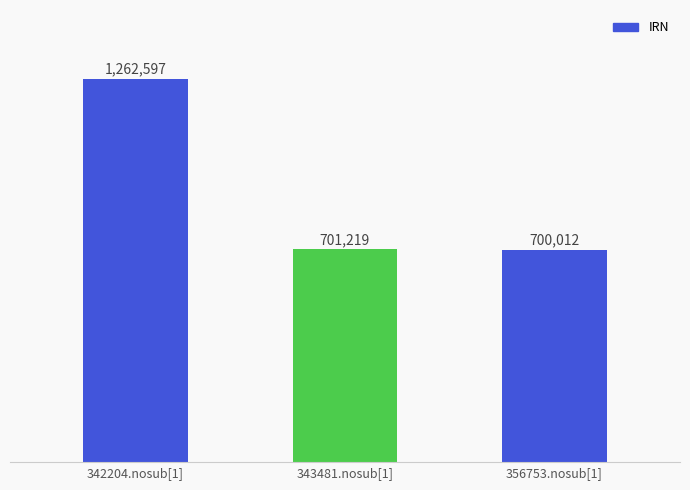

What is the sum of the values at 356753.nosub[1] and 343481.nosub[1]?

1401231